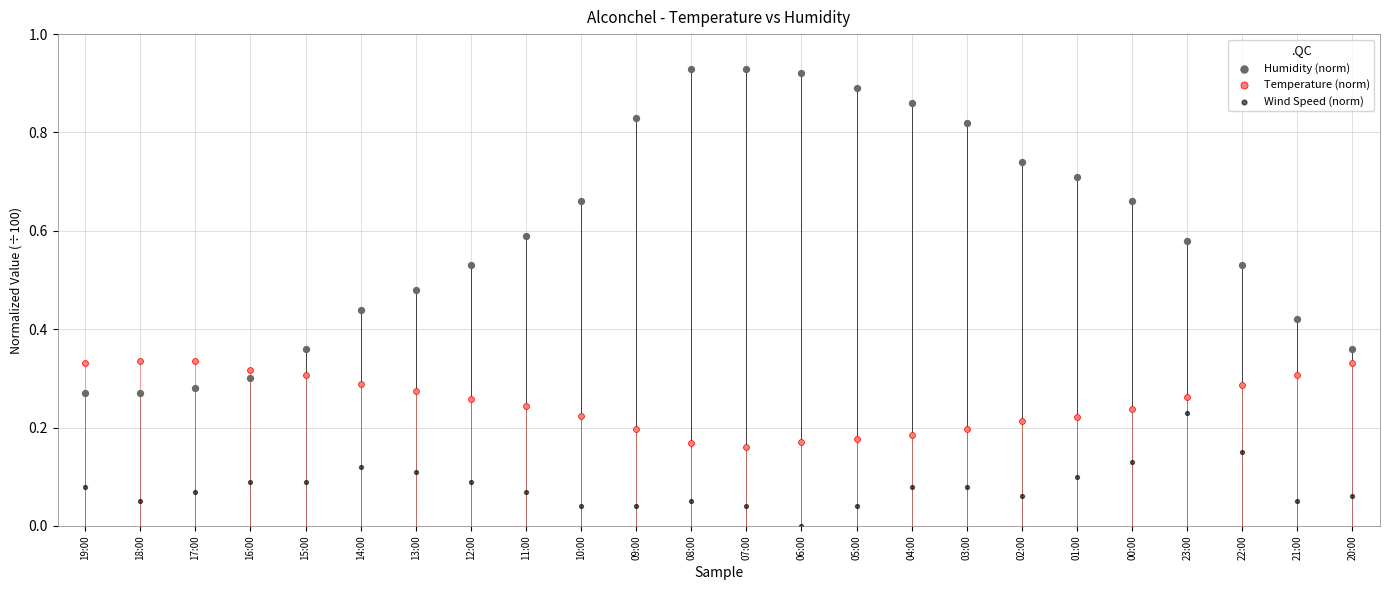

Which series has the largest Y range (max minus min)?

Humidity (norm)